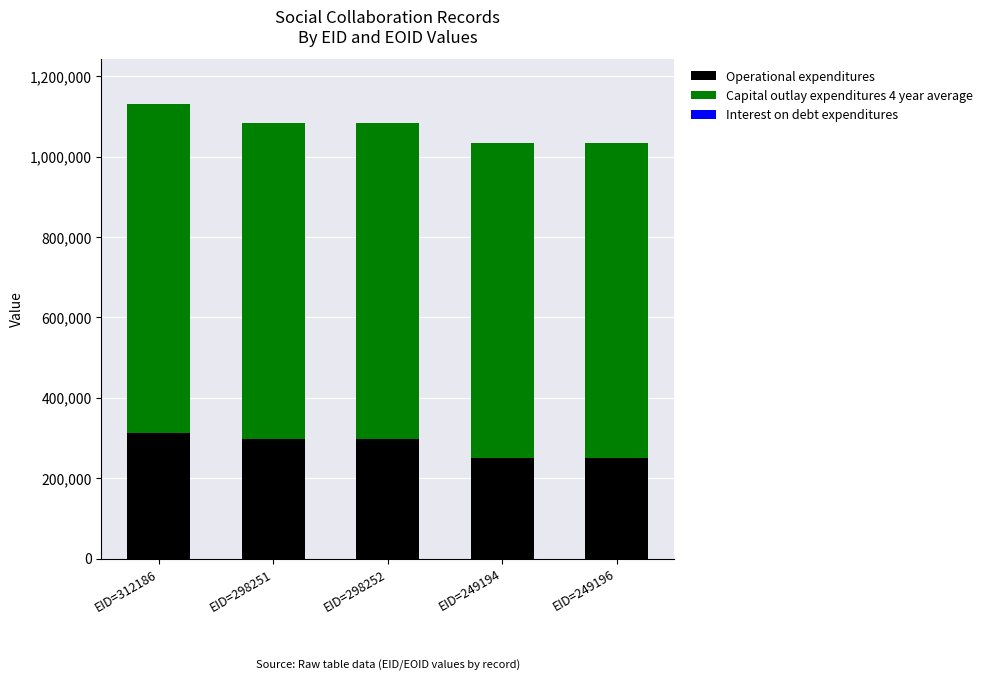

The Operational expenditures series shows 419984 at EID=249194. True or false?

False